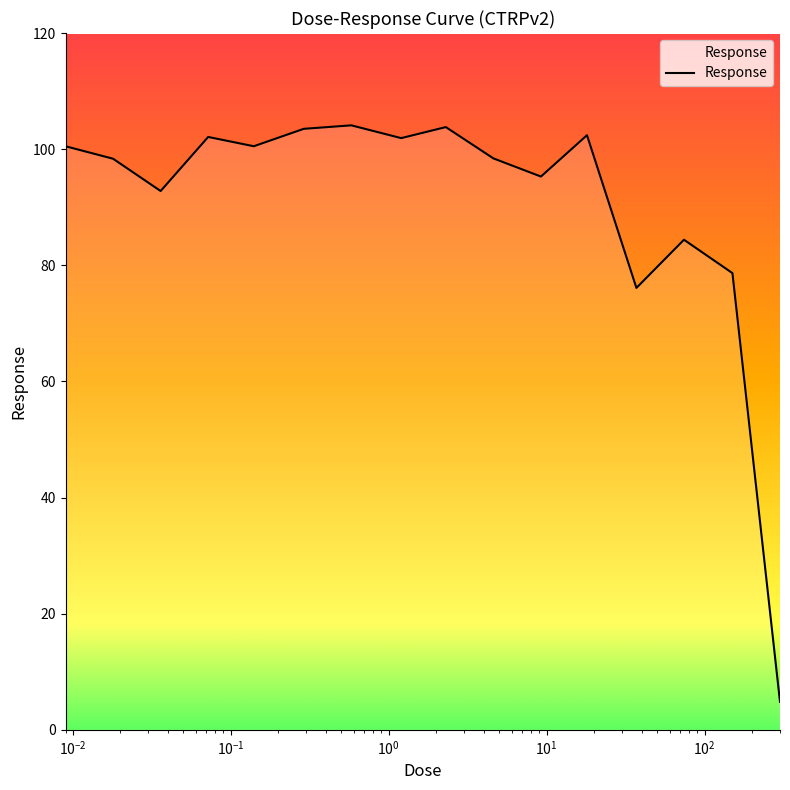

What is the difference between the maximum and minimum values?

99.3